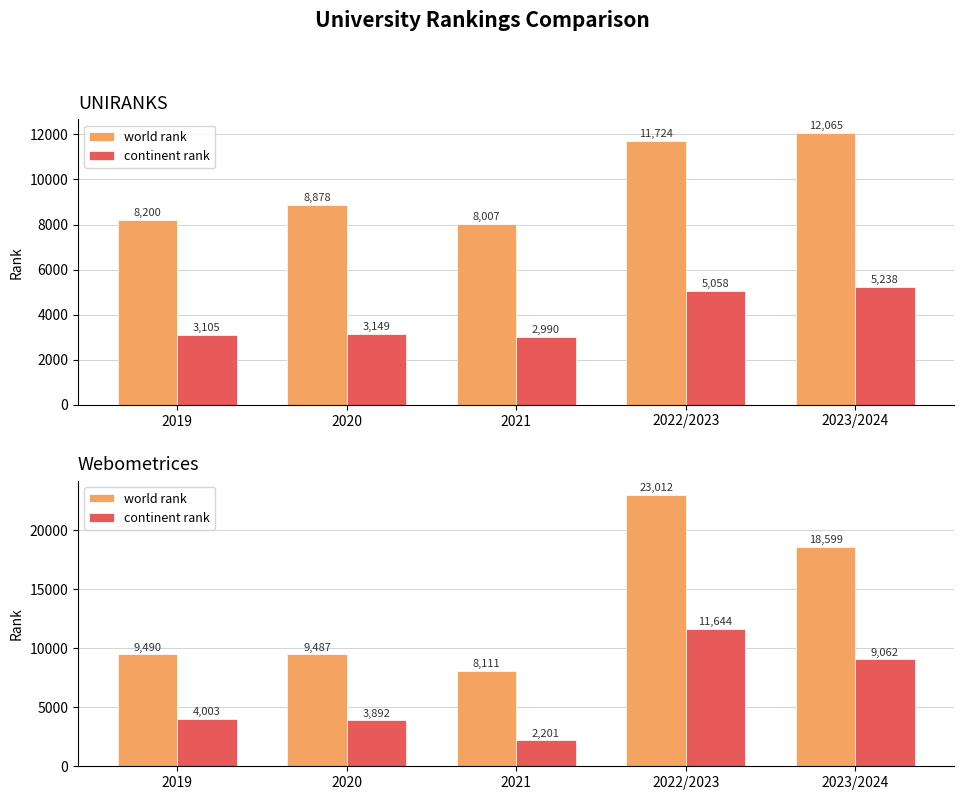

What is the smallest value displayed?

2201